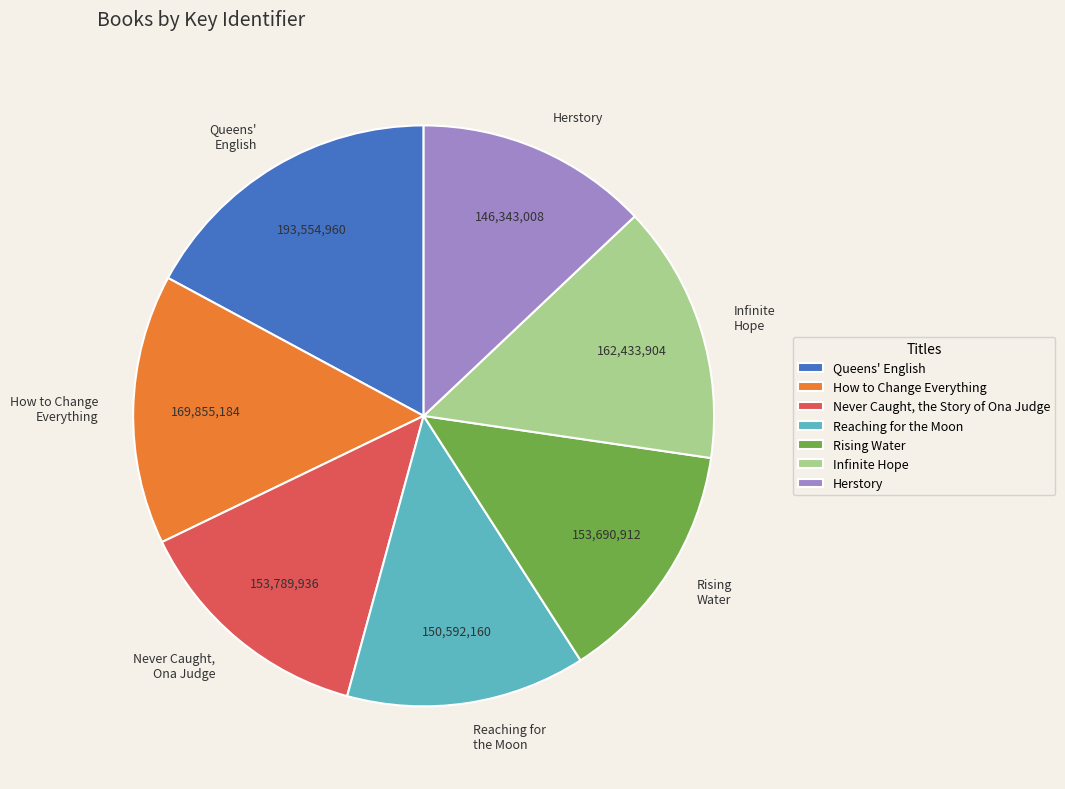

Is the sum of Never Caught, Ona Judge and Rising Water greater than half?

No